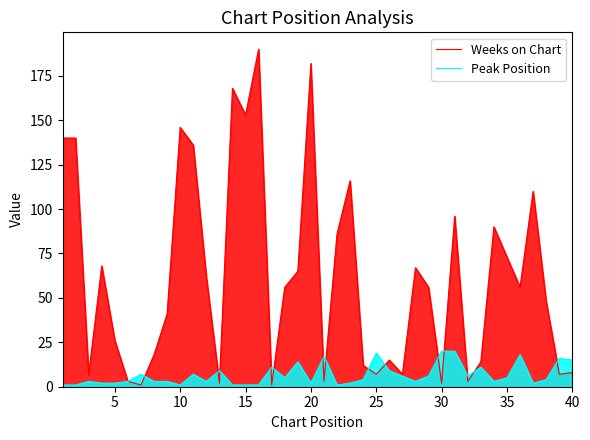

Rank the series by their average value, from highest to lowest.

Weeks on Chart, Peak Position